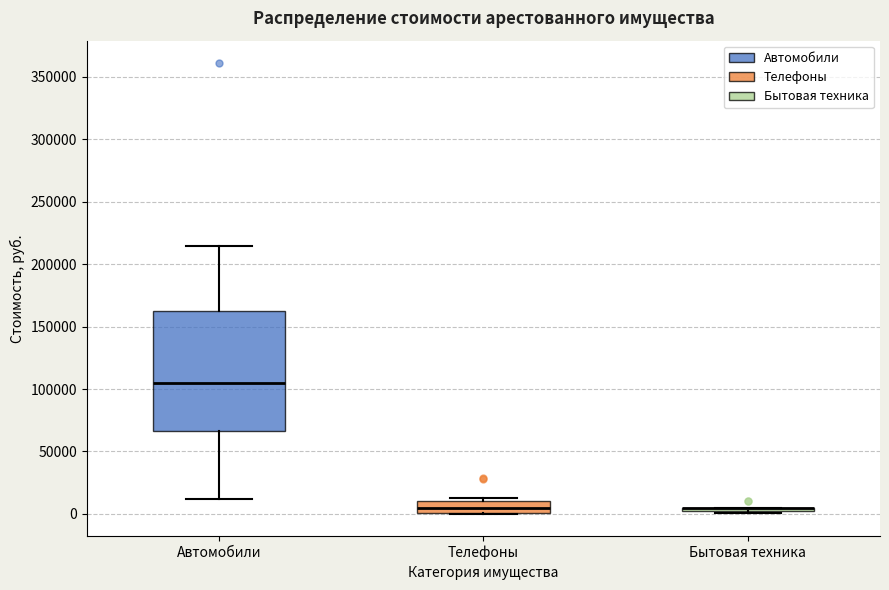

Reading left to right, transcribe this box plot: for each box, give where its median line is, the range the box spans, and where its two whiskers end, as read against the y-axis. The values are not printed on the chart, so give them approximately, as read against the axis.

Автомобили: median 105000, box 65000 to 165000, whiskers 10000 to 215000
Телефоны: median 5000, box 0 to 10000, whiskers 0 to 15000
Бытовая техника: box collapsed to a line at 5000, whiskers 0 to 5000